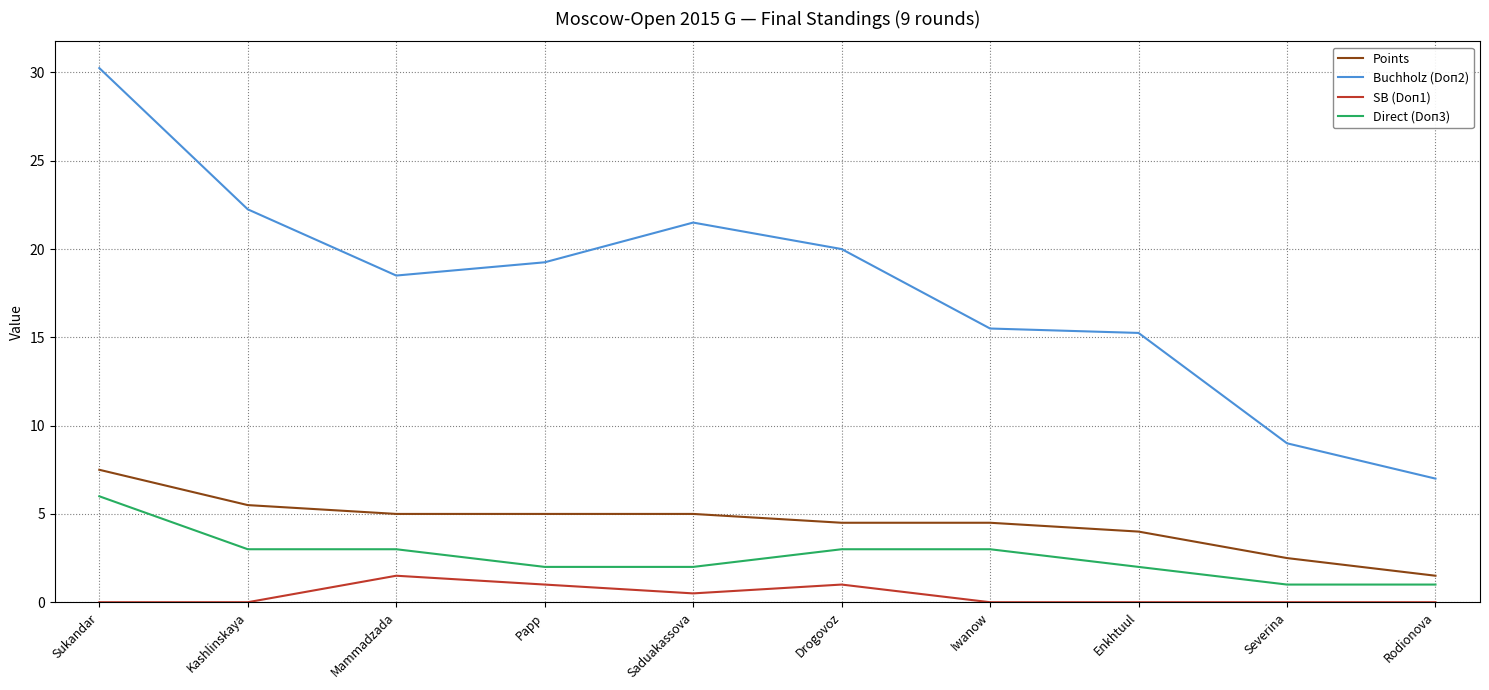

What is the difference between the Direct (Doп3) values at Iwanow and Rodionova?

2.0